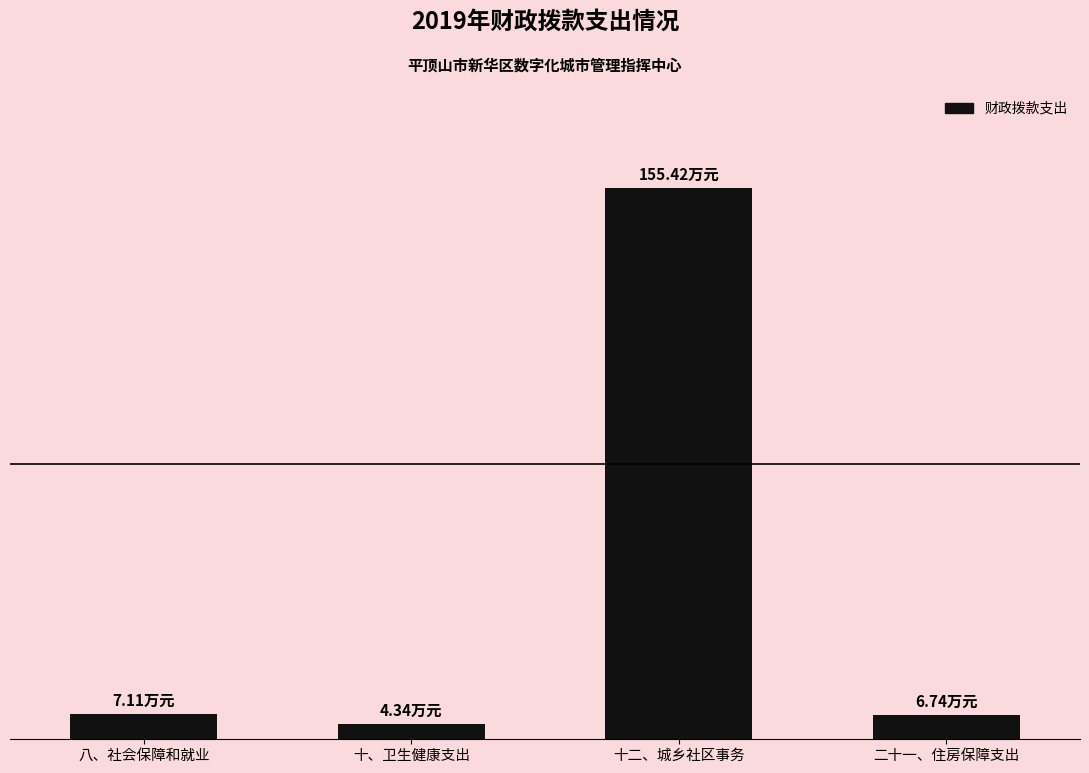

True or false: the data shows 6.7 at 二十一、住房保障支出.

True